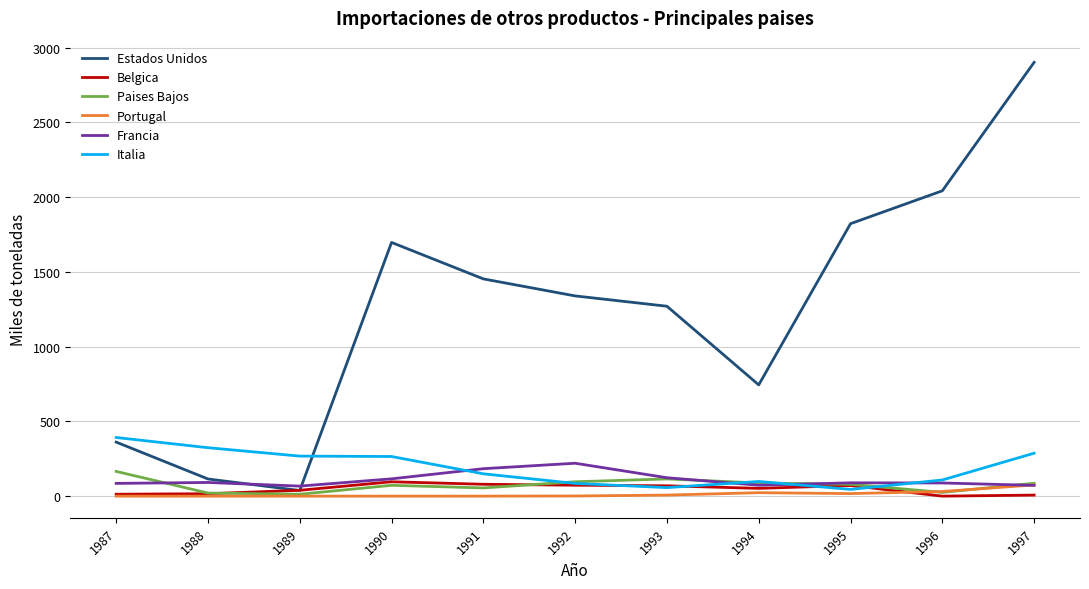

What is the maximum value for Belgica?

96.0